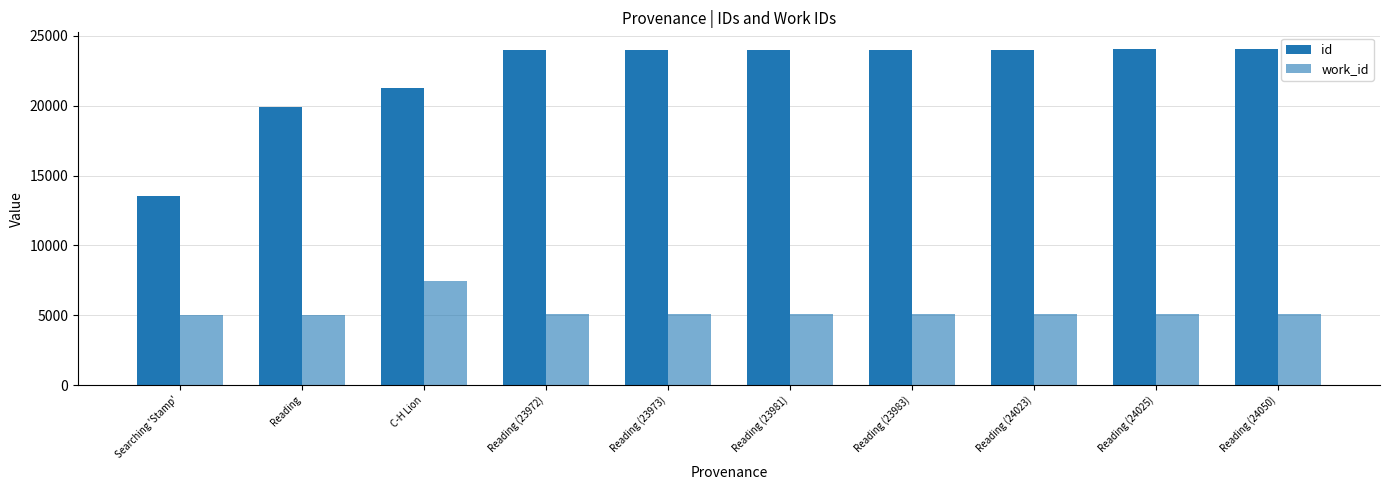

At how many categories does at least one series exceed 17682?

9